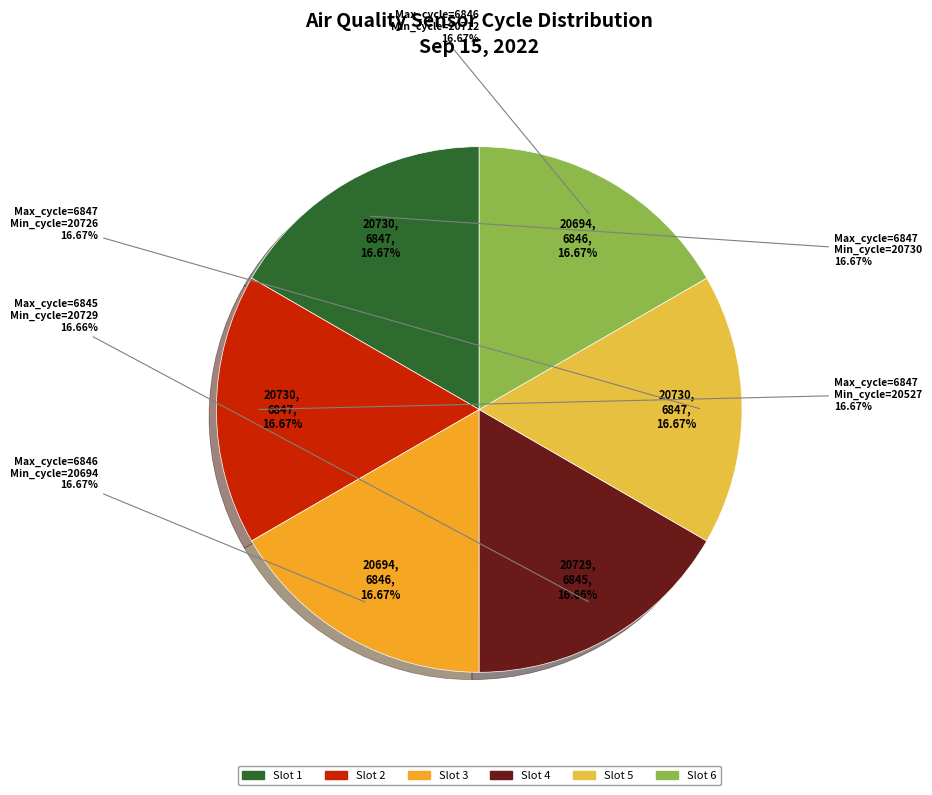

What percentage is the 20730 slice, to the nearest percent?

17%